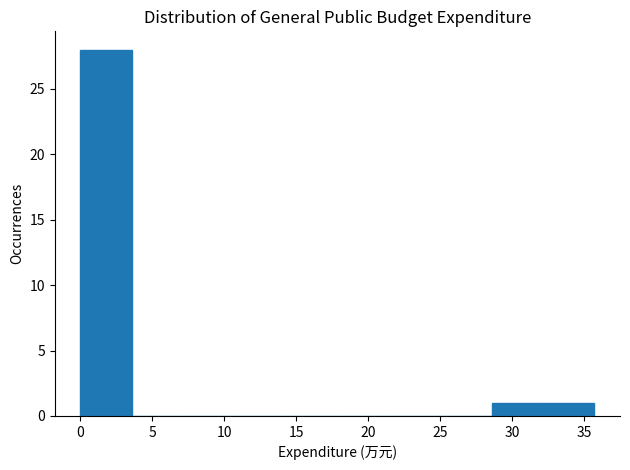

Which range on the x-axis has the tallest bar?

0.0 to 3.5